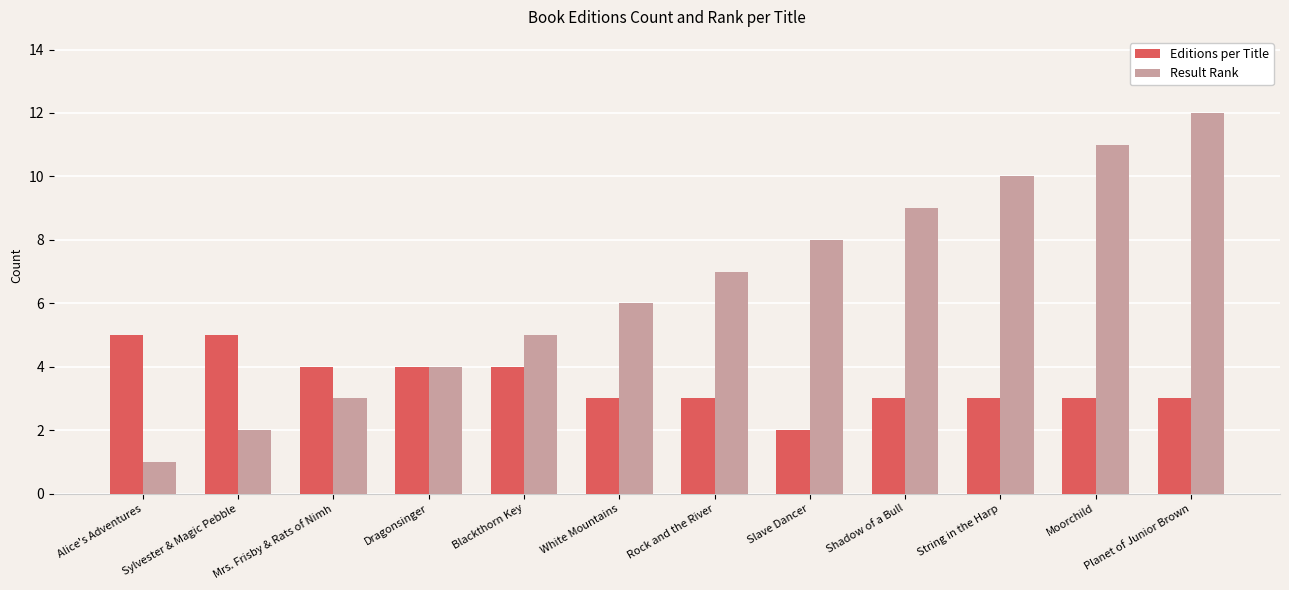

How many Editions per Title values are between 3 and 4?

9